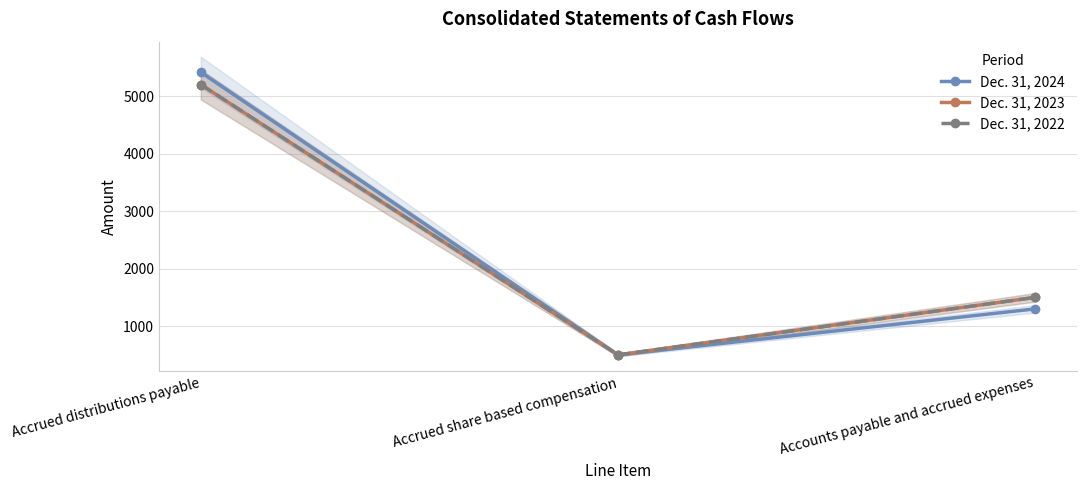

At which label is Dec. 31, 2022 closest to 2850?

Accounts payable and accrued expenses